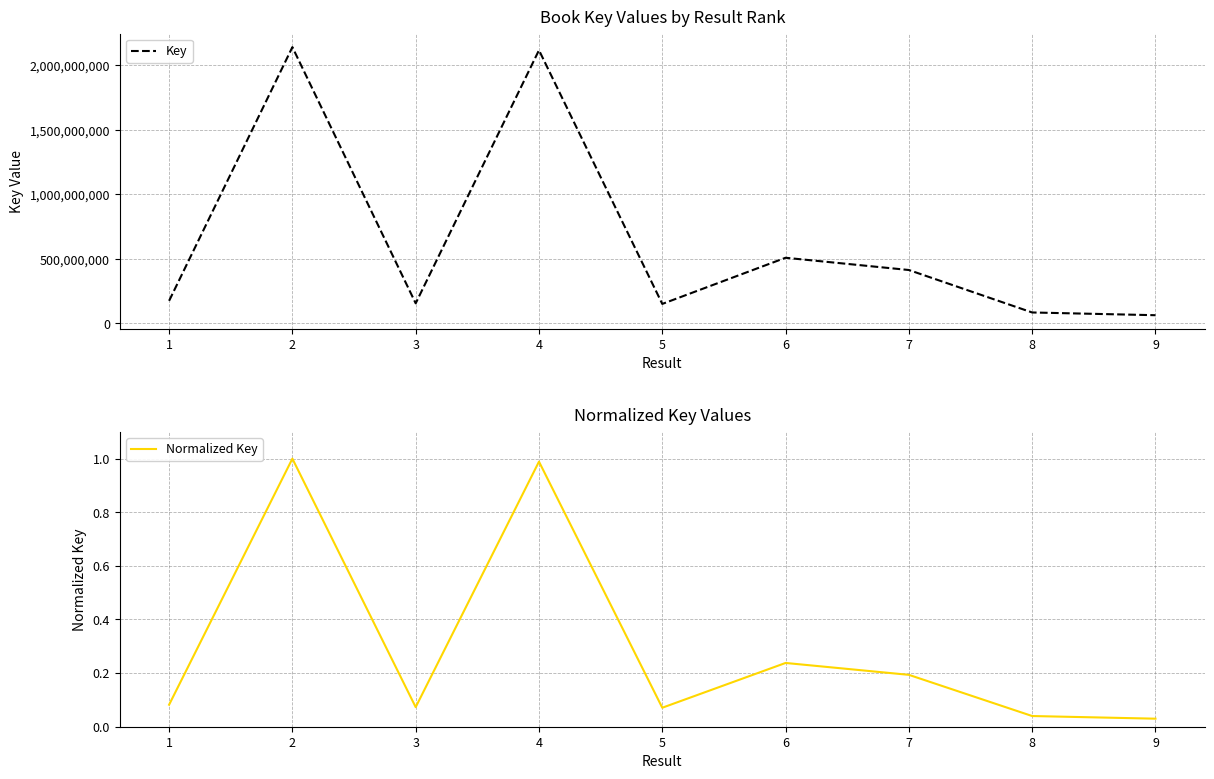

Is the value of Normalized Key at 9 greater than the value of Key at 3?

No